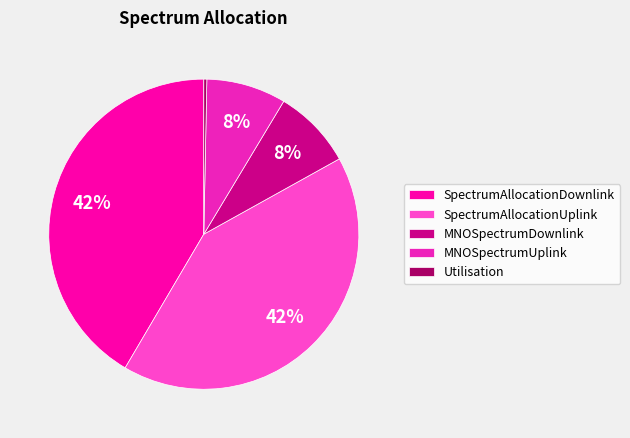

How many slices are in this pie chart?

5